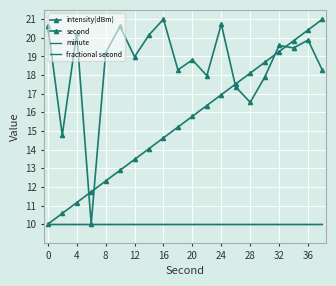

At how many categories does at least one series exceed 13?

19